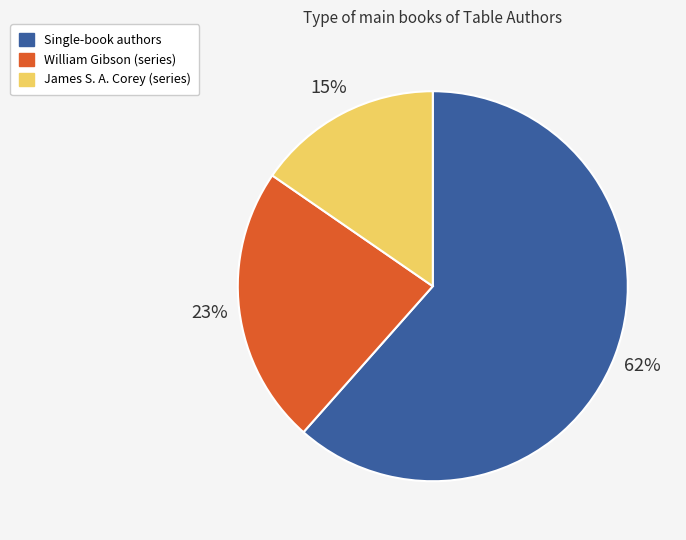

Do James S. A. Corey (series) and Single-book authors together represent more than half of the pie?

Yes